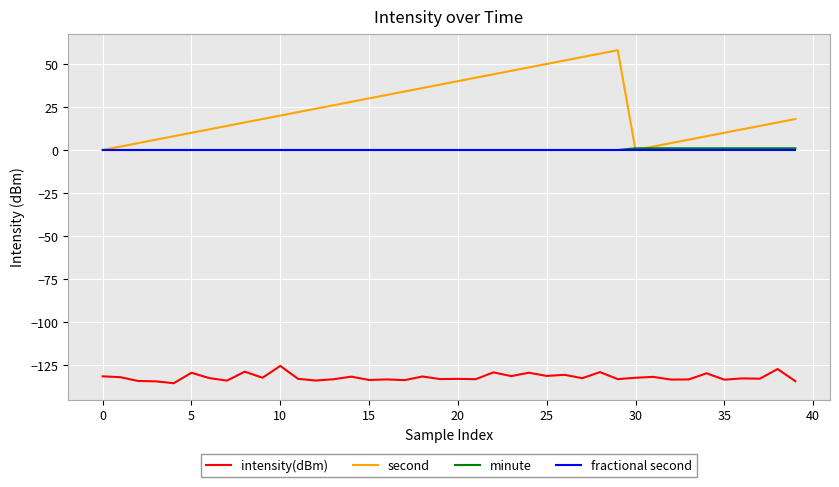

Count the number of data series in this chart.

4